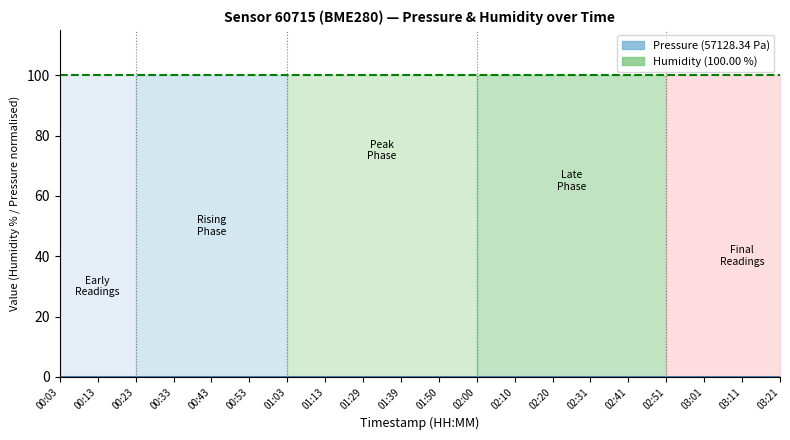

True or false: Humidity (%) and Pressure (normalised) intersect in this chart.

False